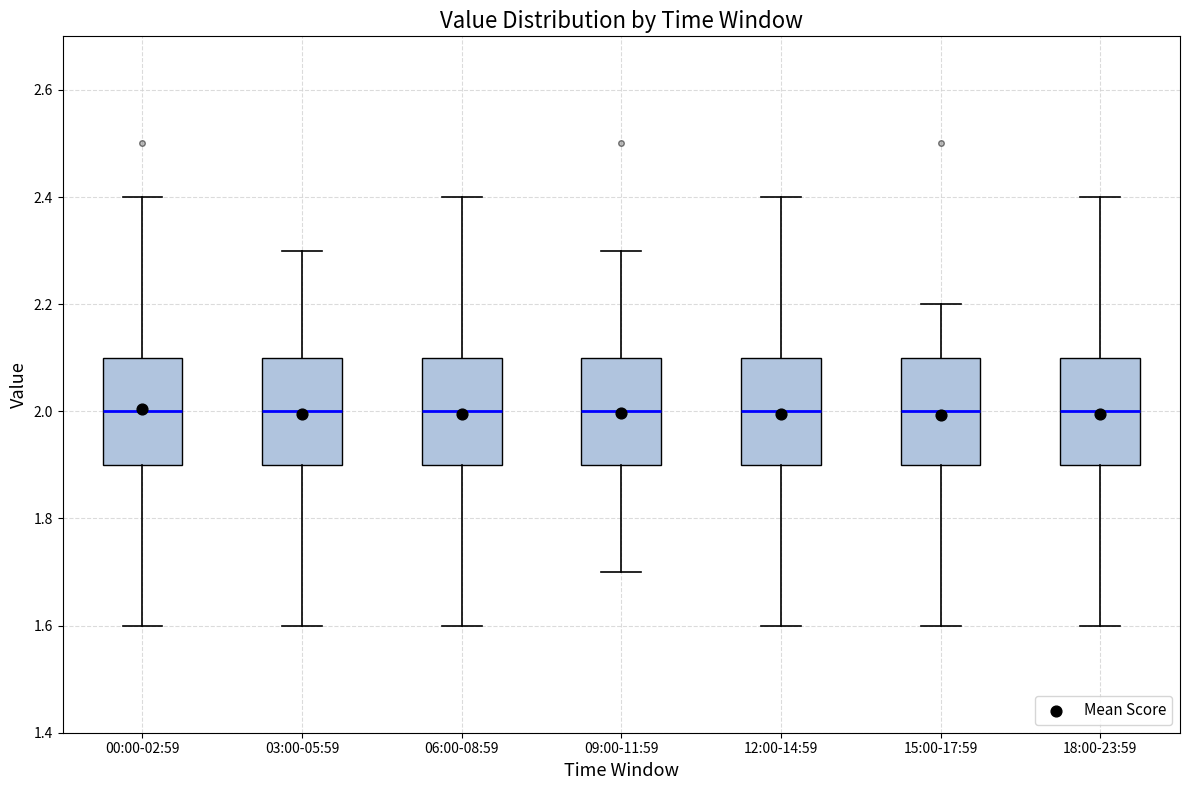

Where does the median line of the box for 18:00-23:59 sit on the y-axis? The values are not printed on the chart, so give them approximately, as read against the axis.

2.0